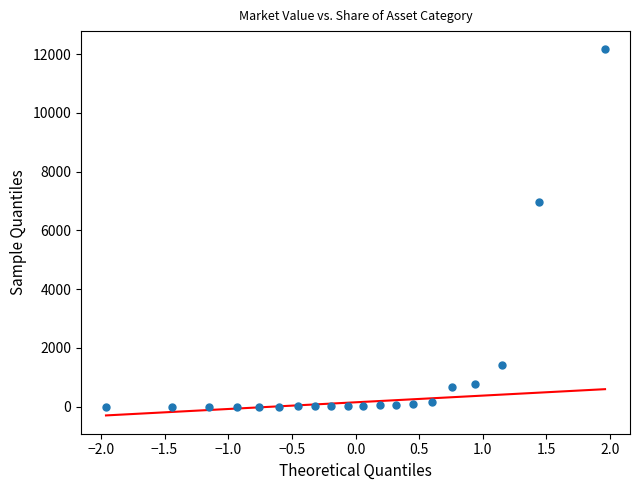

What Y value in the scatter plot is closest to 6080?

6960.2